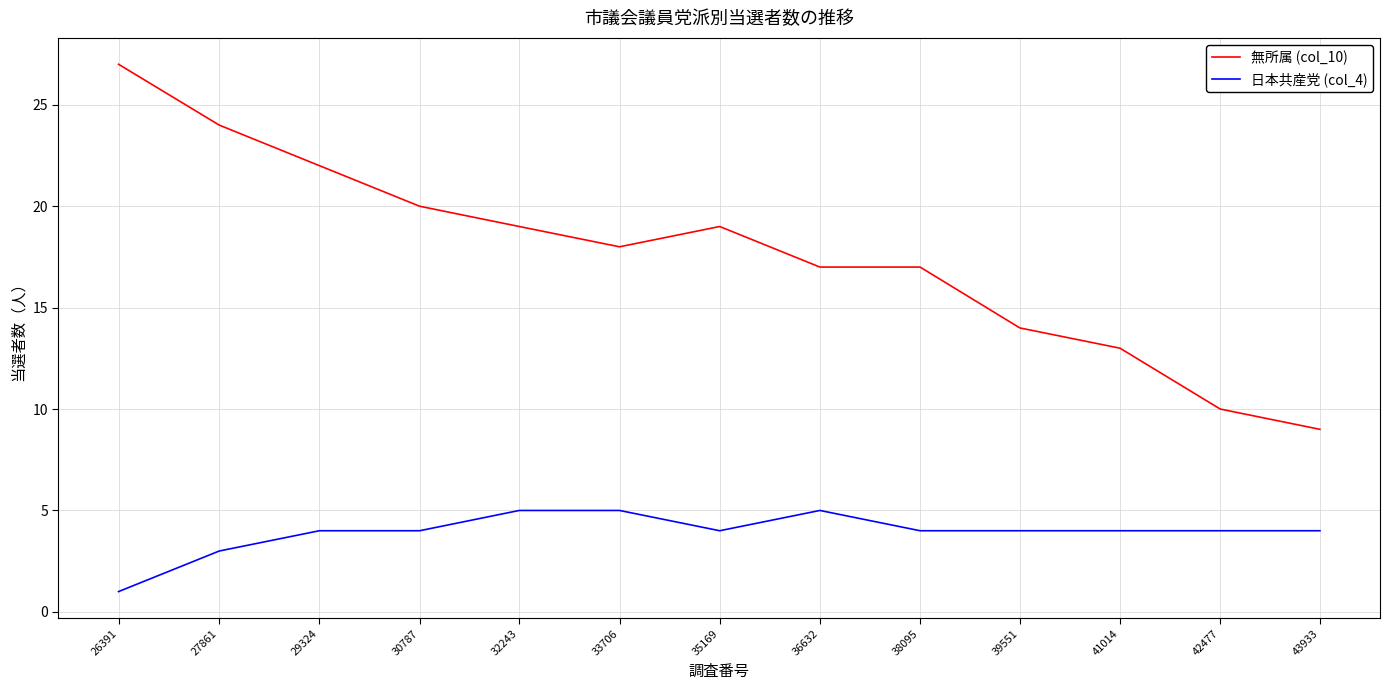

Is it true that 無所属 (col_10) equals 20 at 41014?

False